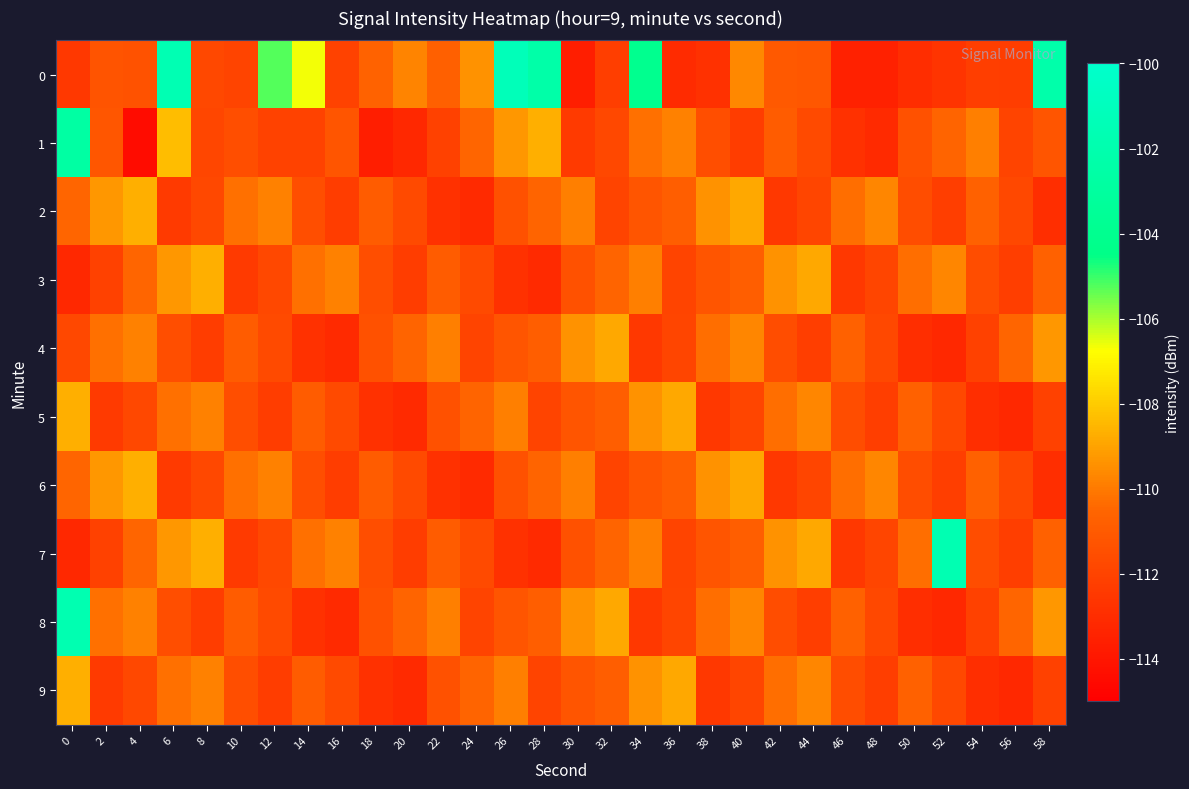

Which label corresponds to the smallest value in the chart?

4